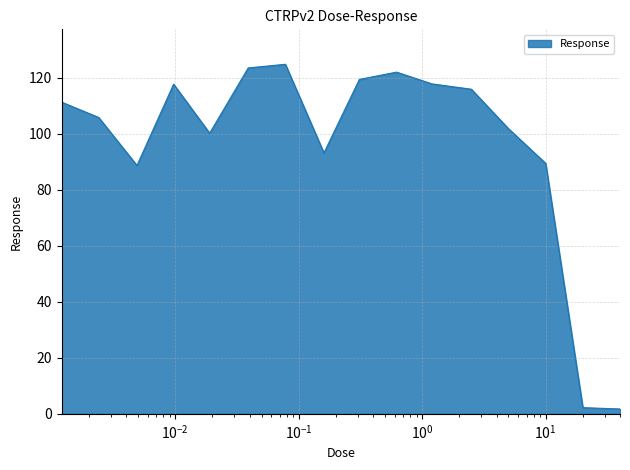

Does the chart display data point markers on the line(s)?

No